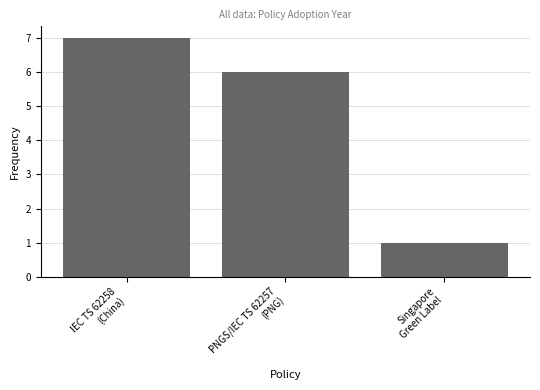

How many data points are less than 6?

1